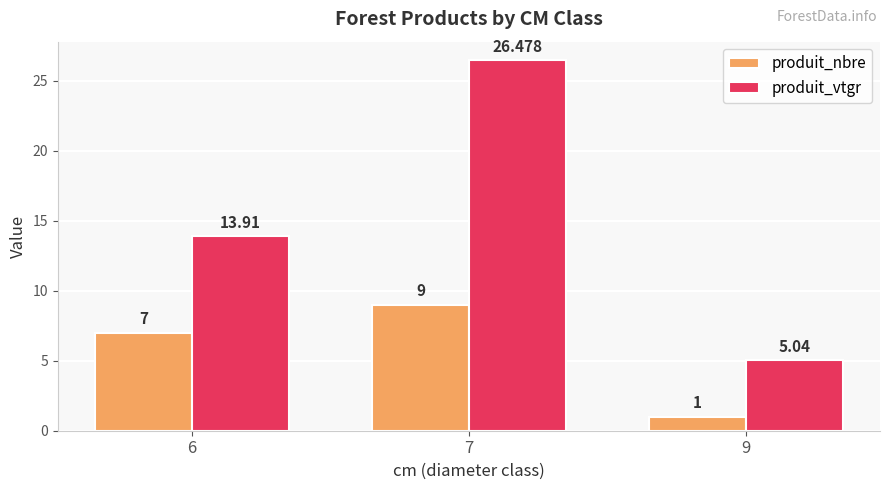

List the series in order of their overall mean, highest first.

produit_vtgr, produit_nbre